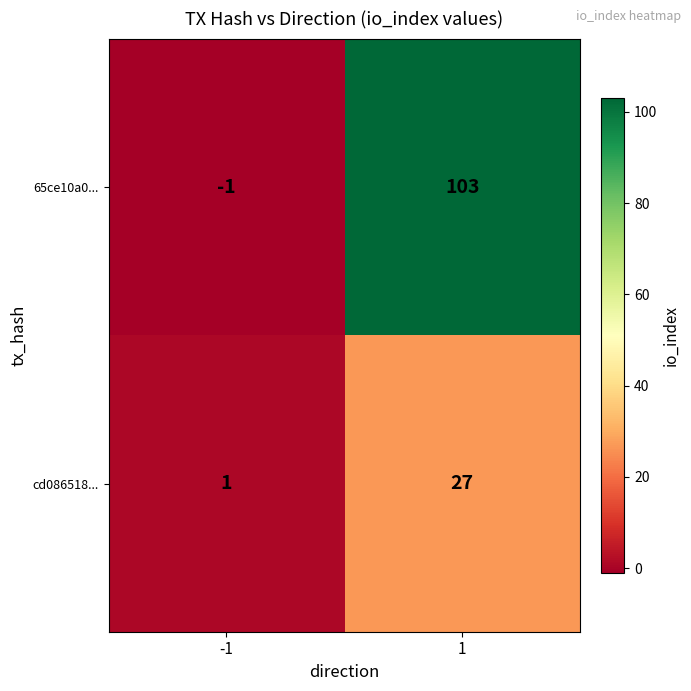

What is the difference between the highest and lowest values at 1?

76